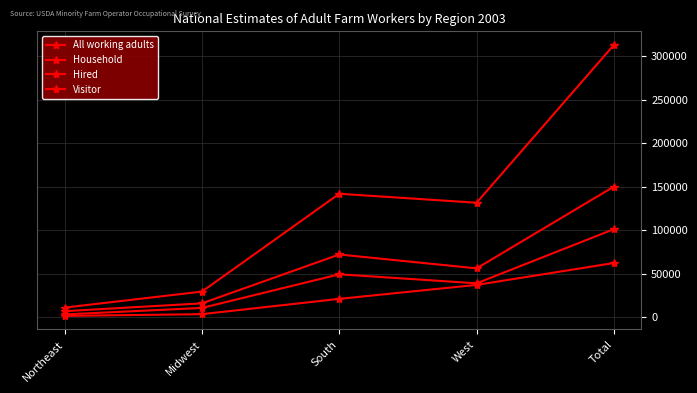

How many data points in Household are less than 38699?

2